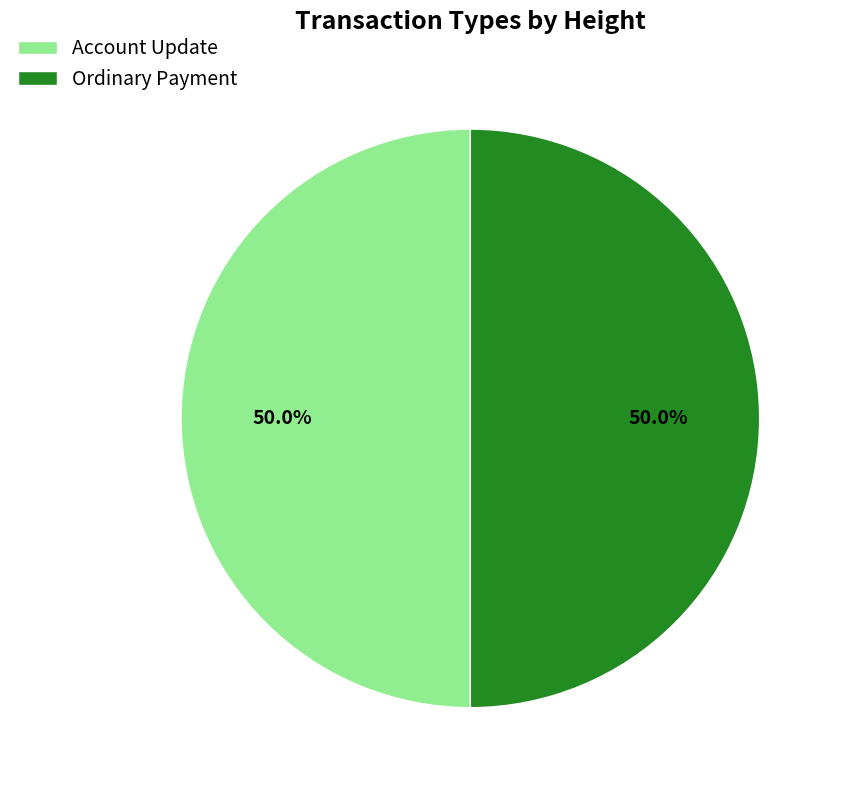

Approximately how many times larger is the value at Ordinary Payment compared to Account Update?

1.0